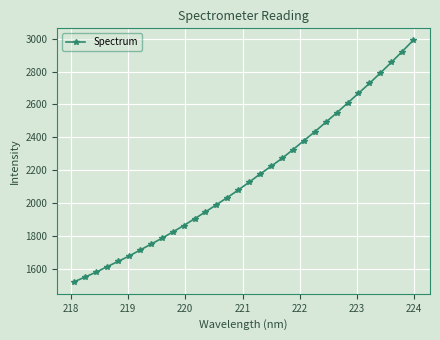

Reading right to left, transcribe all the data shown in this chart.

2990.3	2922.4	2856.0	2791.6	2728.2	2668.2	2608.6	2548.5	2491.5	2433.9	2379.6	2324.8	2272.0	2223.5	2176.8	2127.0	2079.2	2033.3	1989.7	1945.8	1903.9	1862.3	1823.0	1784.5	1748.5	1712.6	1676.4	1643.8	1611.9	1578.7	1549.2	1520.4